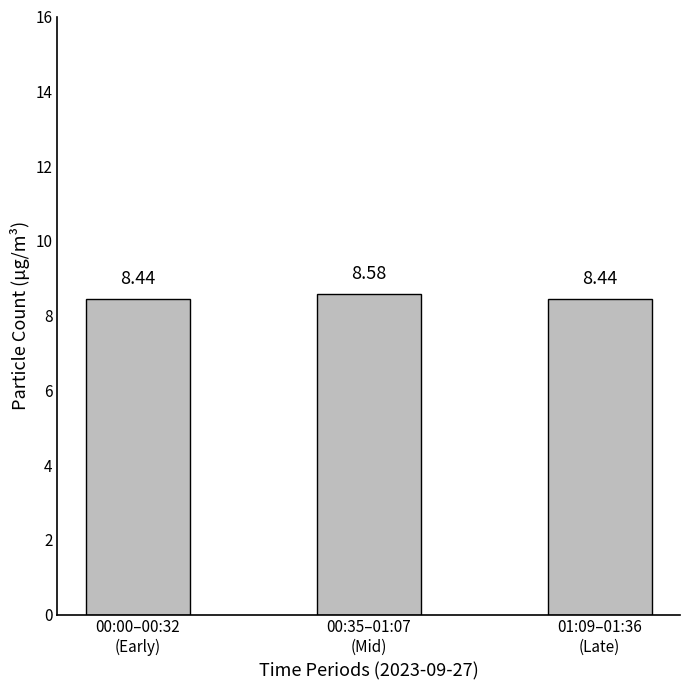

What is the average value?

8.5